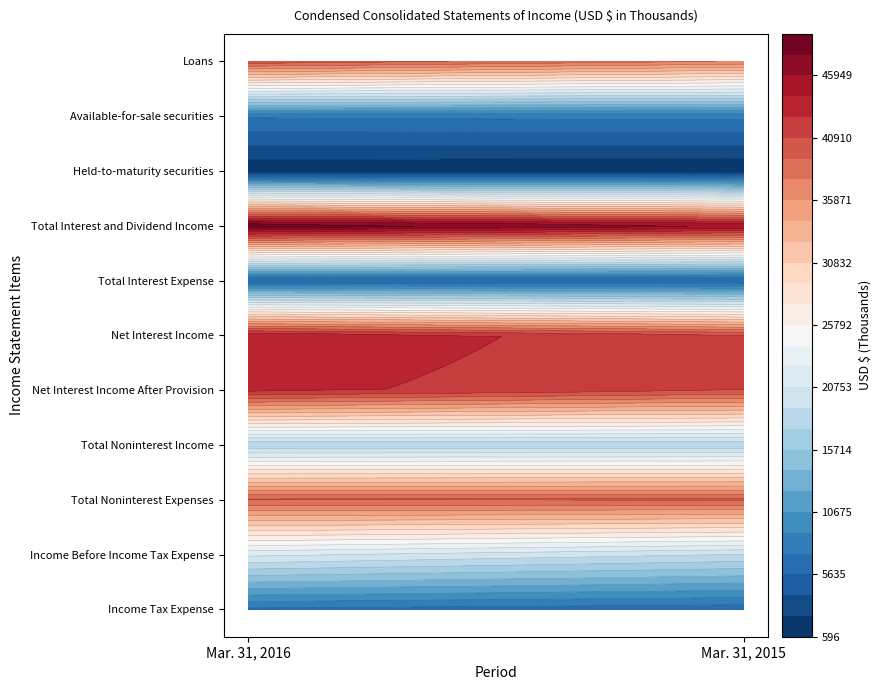

What is the difference between the maximum and minimum values in the Held-to-maturity securities series?

315